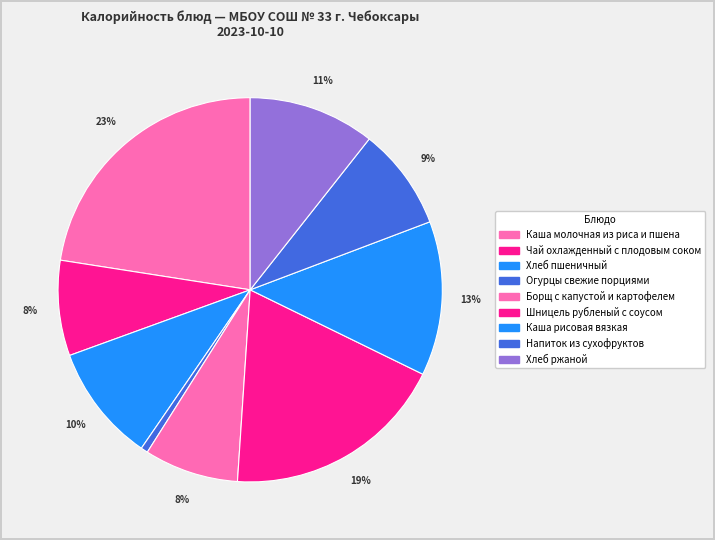

How many segments does this pie chart have?

9